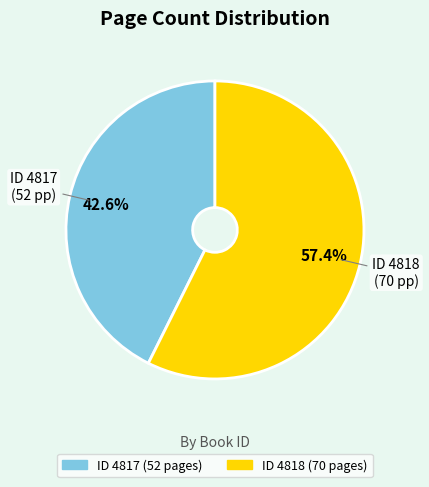

Is there a majority slice in this chart?

Yes